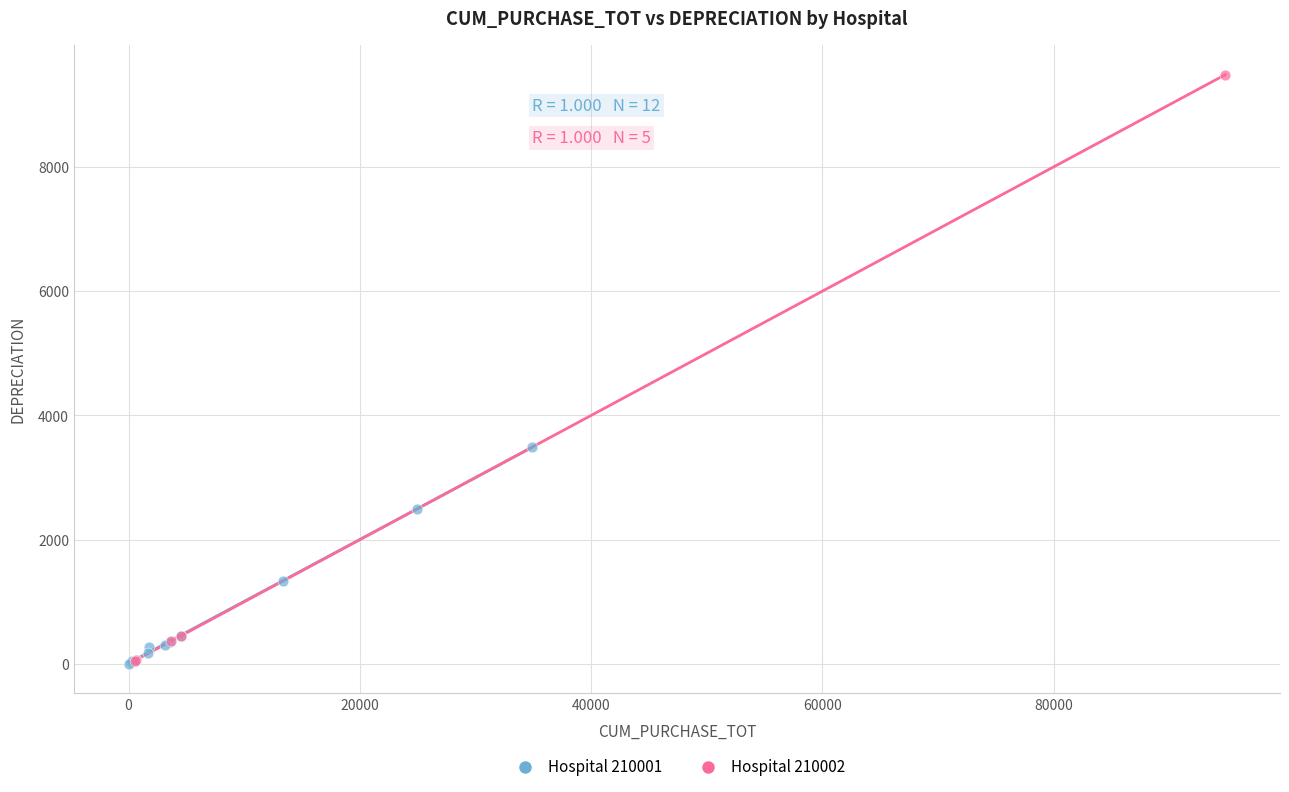

Which series has the widest spread of Y values?

Hospital 210002